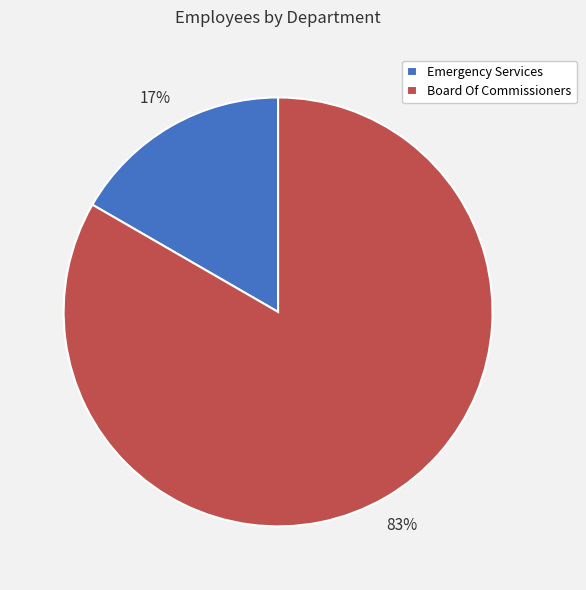

How many segments does this pie chart have?

2